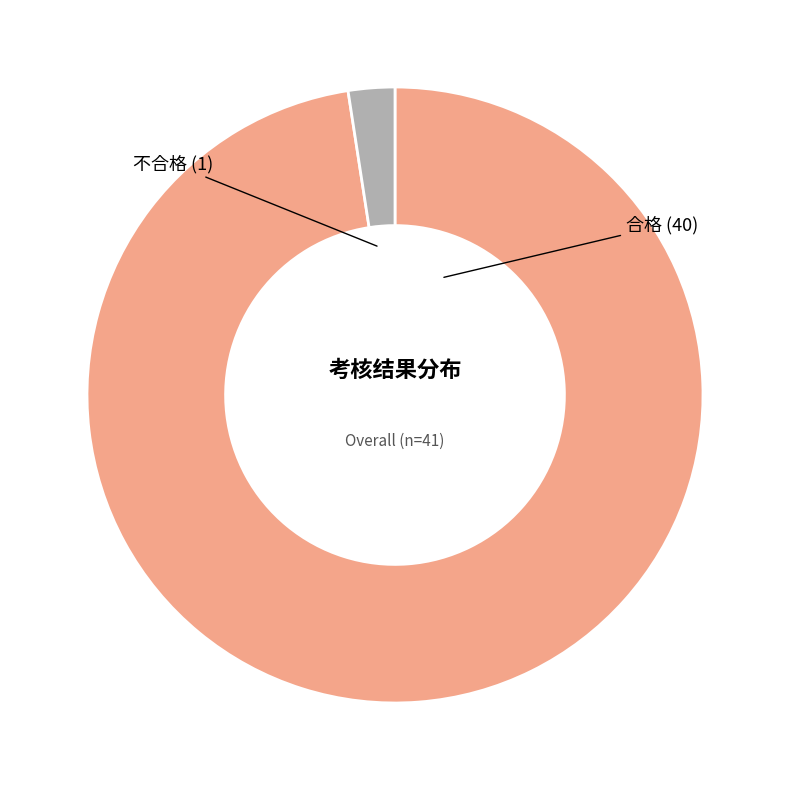

True or false: 不合格 accounts for 2% of the total.

True